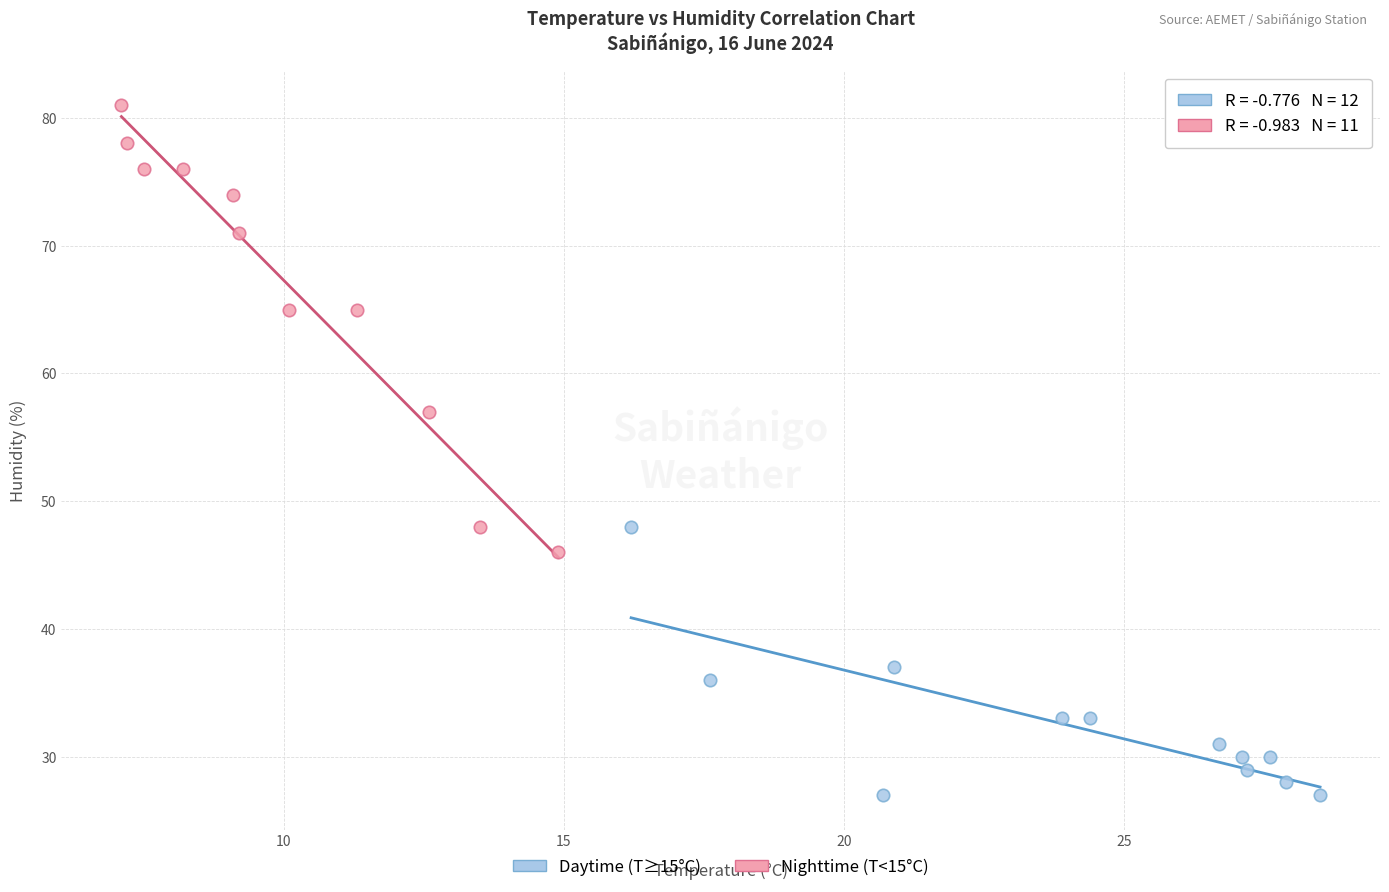

Which series reaches the maximum Y coordinate?

Nighttime (T<15°C)